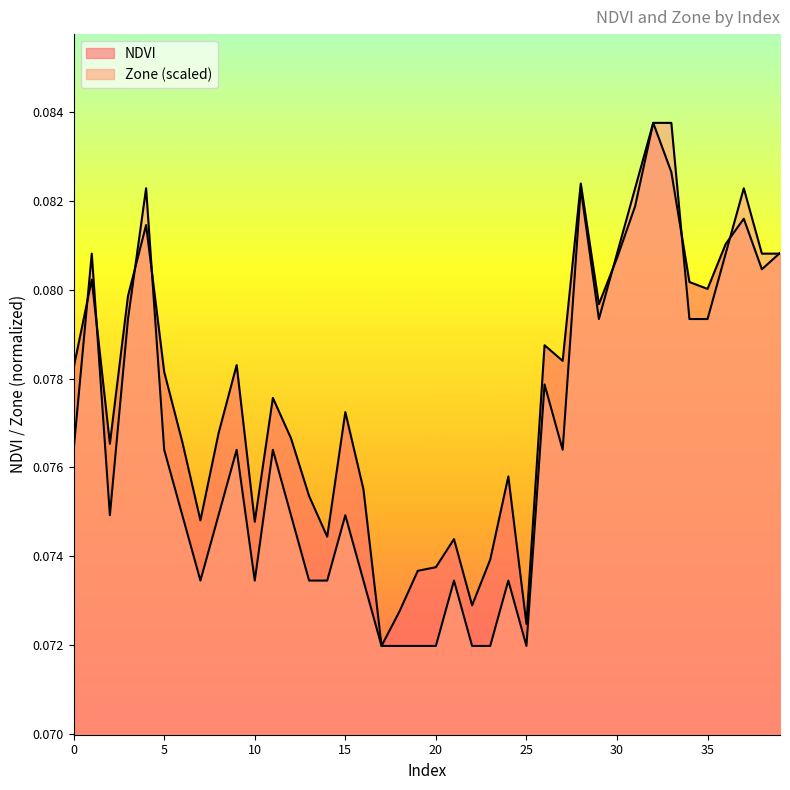

Reading left to right, list all the values displayed in this chart.

NDVI: 0.1	0.1	0.1	0.1	0.1	0.1	0.1	0.1	0.1	0.1	0.1	0.1	0.1	0.1	0.1	0.1	0.1	0.1	0.1	0.1	0.1	0.1	0.1	0.1	0.1	0.1	0.1	0.1	0.1	0.1	0.1	0.1	0.1	0.1	0.1	0.1	0.1	0.1	0.1	0.1
Zone: 0.1	0.1	0.1	0.1	0.1	0.1	0.1	0.1	0.1	0.1	0.1	0.1	0.1	0.1	0.1	0.1	0.1	0.1	0.1	0.1	0.1	0.1	0.1	0.1	0.1	0.1	0.1	0.1	0.1	0.1	0.1	0.1	0.1	0.1	0.1	0.1	0.1	0.1	0.1	0.1